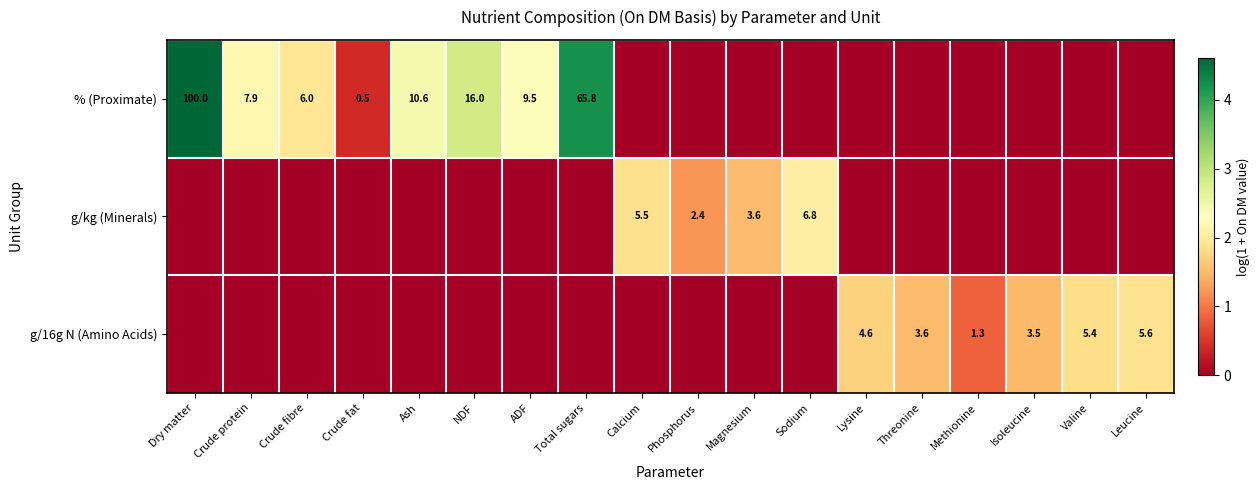

What is the sum of the % (Proximate) values at Crude fat and Crude protein?

8.4